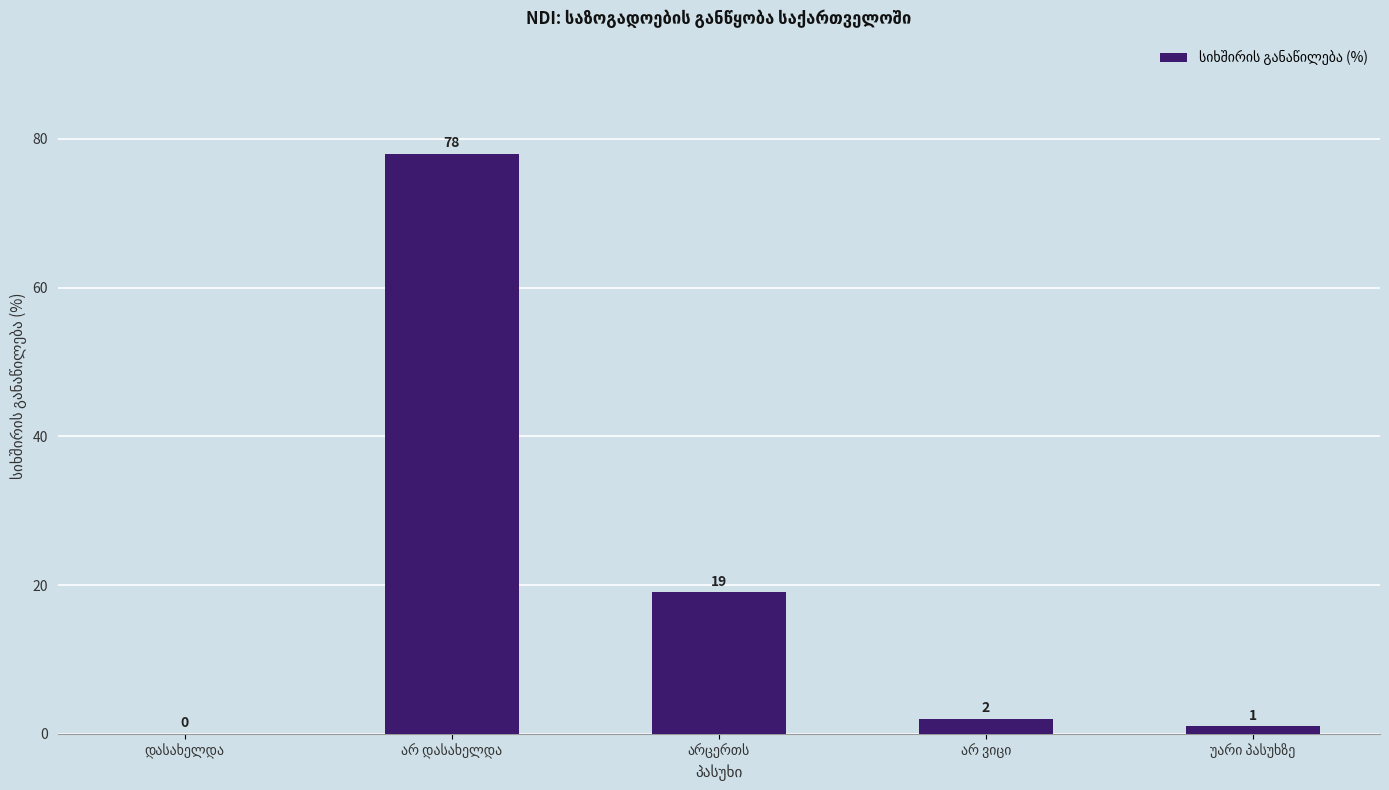

What is the maximum value shown in the chart?

78